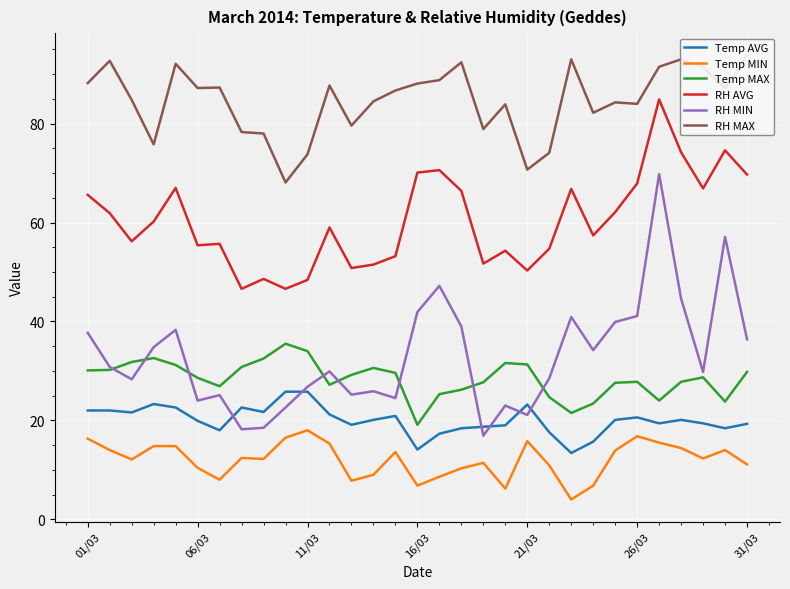

Reading left to right, extract all data points from this chart.

Temp AVG: 22.0	22.0	21.6	23.3	22.6	19.9	18.0	22.6	21.7	25.8	25.8	21.2	19.1	20.1	20.9	14.1	17.3	18.4	18.7	19.0	23.2	17.6	13.4	15.7	20.1	20.6	19.4	20.1	19.4	18.4	19.3
Temp MIN: 16.3	14.0	12.1	14.8	14.8	10.4	8.0	12.4	12.2	16.5	18.0	15.3	7.8	9.0	13.6	6.8	8.6	10.3	11.4	6.2	15.8	10.9	4.0	6.8	13.9	16.8	15.5	14.4	12.3	14.0	11.1
Temp MAX: 30.1	30.2	31.8	32.6	31.2	28.6	26.9	30.8	32.5	35.5	34.0	27.2	29.2	30.6	29.6	19.1	25.3	26.2	27.7	31.6	31.3	24.7	21.5	23.4	27.6	27.8	24.0	27.8	28.7	23.8	29.8
RH AVG: 65.6	61.9	56.2	60.2	67.0	55.4	55.7	46.6	48.6	46.6	48.4	59.0	50.8	51.5	53.2	70.1	70.6	66.4	51.7	54.3	50.3	54.7	66.8	57.4	62.1	67.9	84.9	74.2	66.9	74.6	69.7
RH MIN: 37.7	30.8	28.3	34.8	38.3	24.0	25.1	18.2	18.5	22.6	26.8	29.9	25.2	25.9	24.5	41.9	47.2	39.0	16.9	23.0	21.1	28.5	40.9	34.2	39.9	41.1	69.8	44.6	29.8	57.1	36.4
RH MAX: 88.2	92.7	84.8	75.8	92.1	87.2	87.3	78.3	78.0	68.1	73.8	87.7	79.6	84.5	86.7	88.1	88.8	92.4	78.9	83.9	70.7	74.1	93.0	82.2	84.3	84.0	91.5	93.0	91.4	87.1	93.8